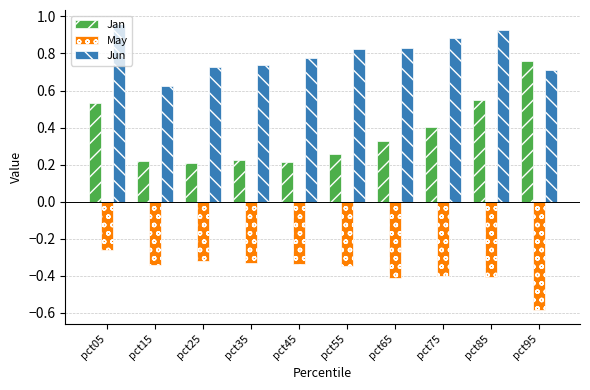

How many distinct data groups are displayed?

3